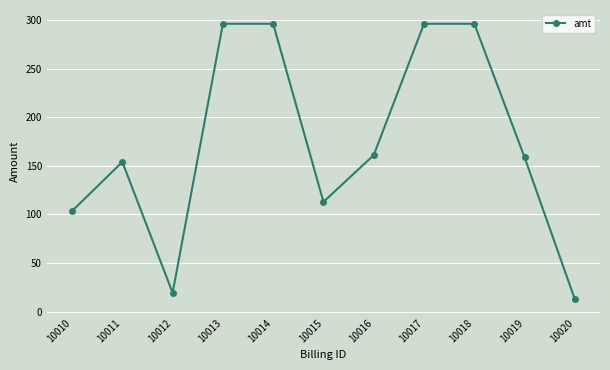

What is the value of the 11th point from the left?

12.7